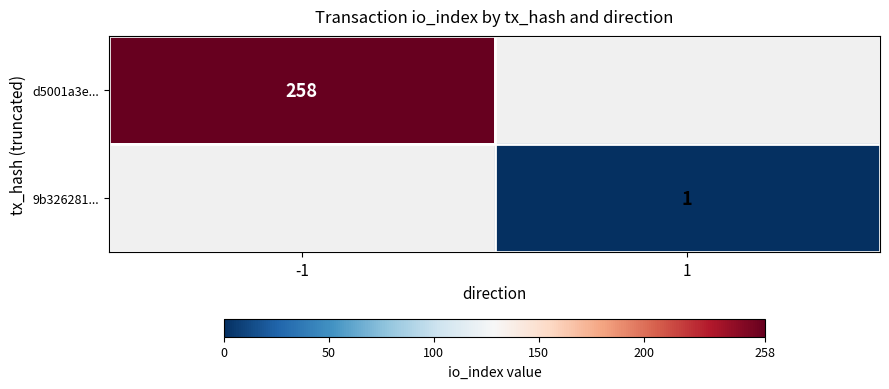

The d5001a3e... series shows 130 at -1. True or false?

False